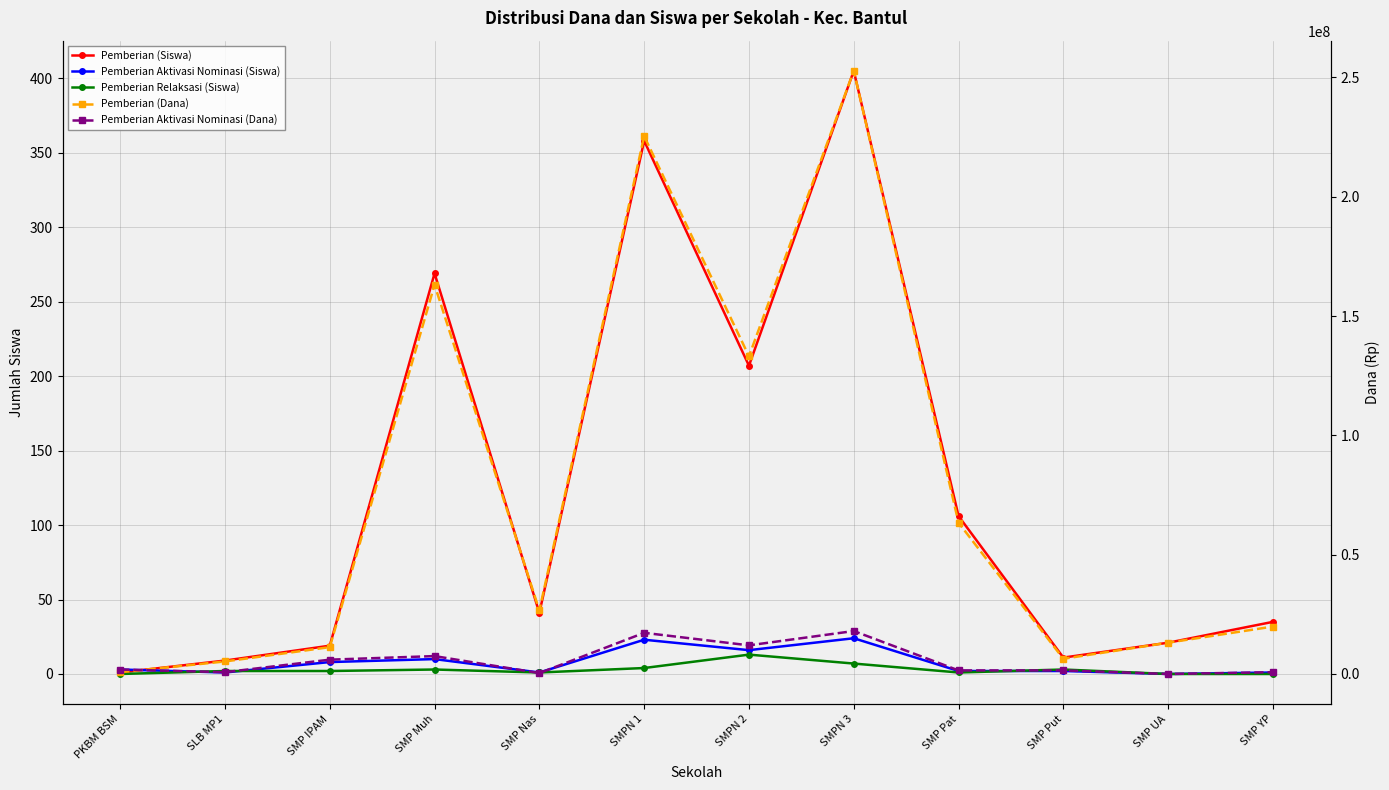

At which category does the chart reach its minimum across all series?

SMP UA